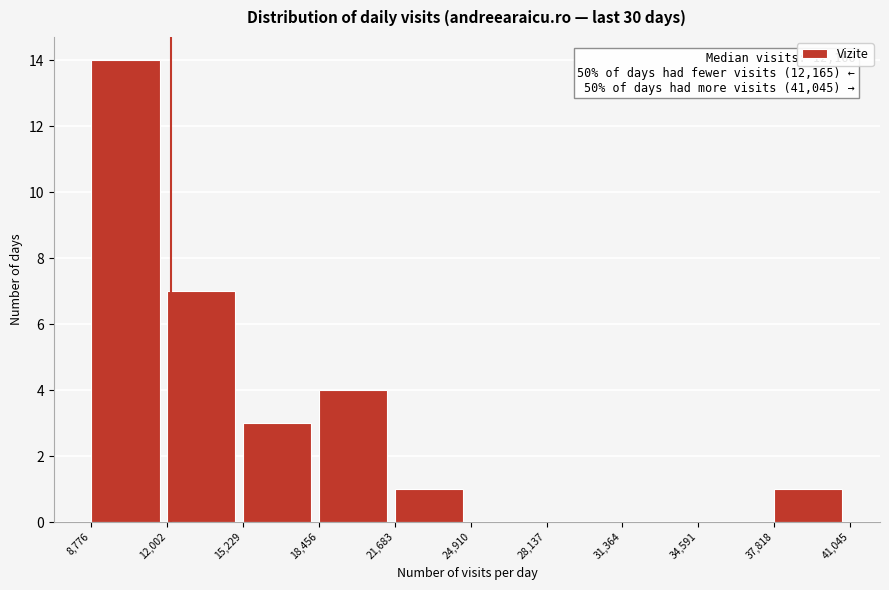

Which range on the x-axis has the tallest bar?

8,776 to 12,002